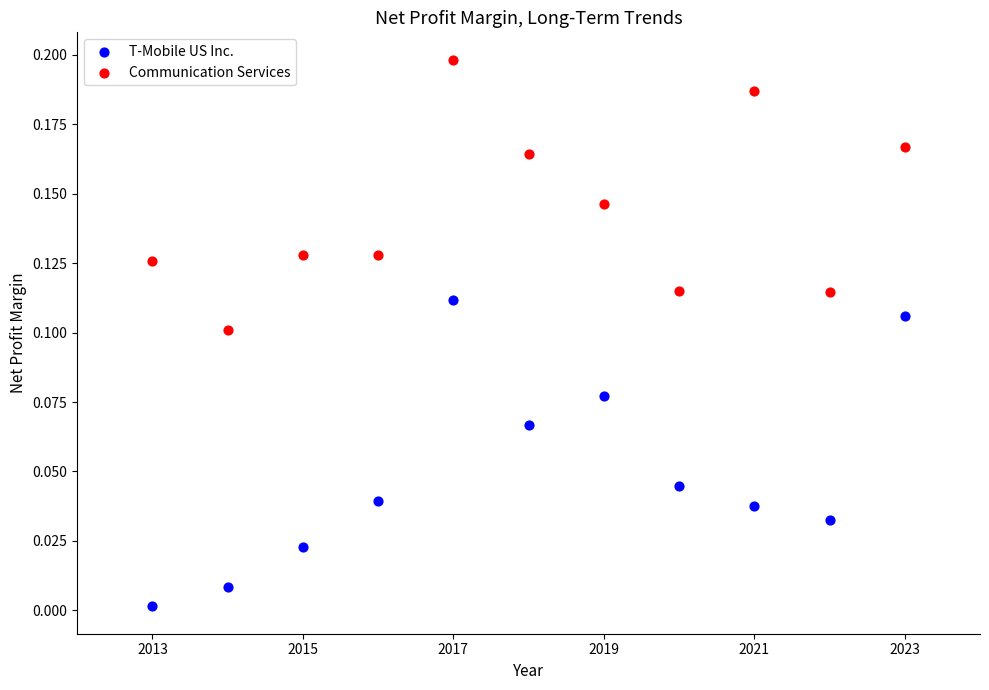

Which series reaches the maximum Y coordinate?

Communication Services